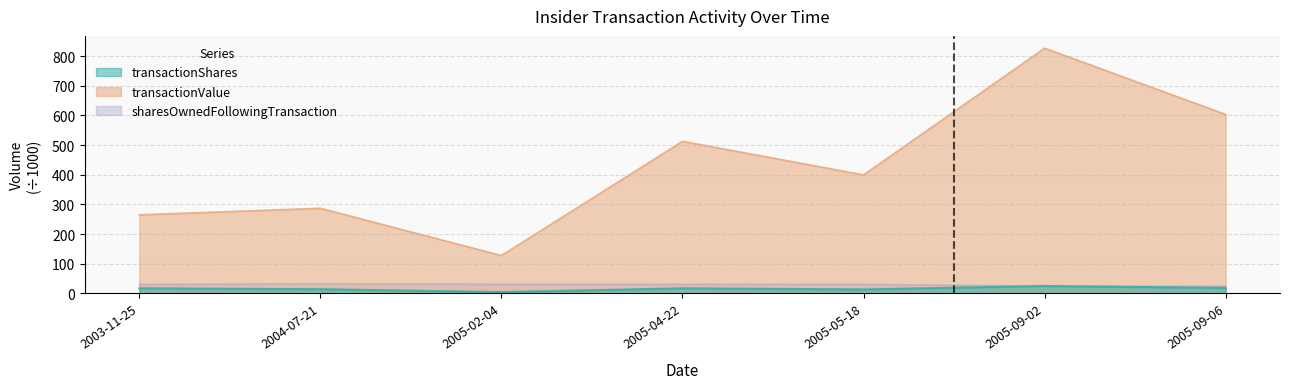

What is the spread (max minus min) of values at 2005-09-06?

585.3